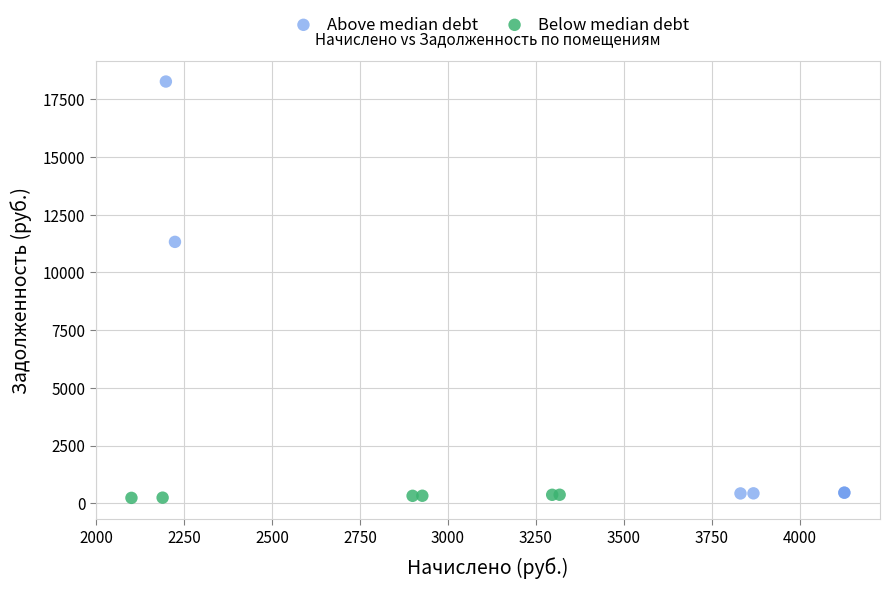

Which series has the largest Y range (max minus min)?

Above median debt